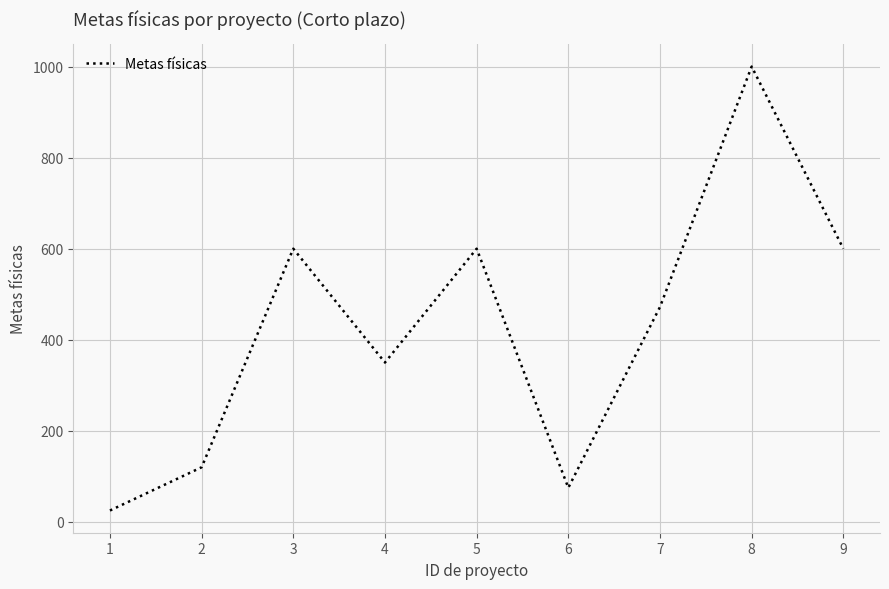

What is the sum of the values at 2 and 1?

145